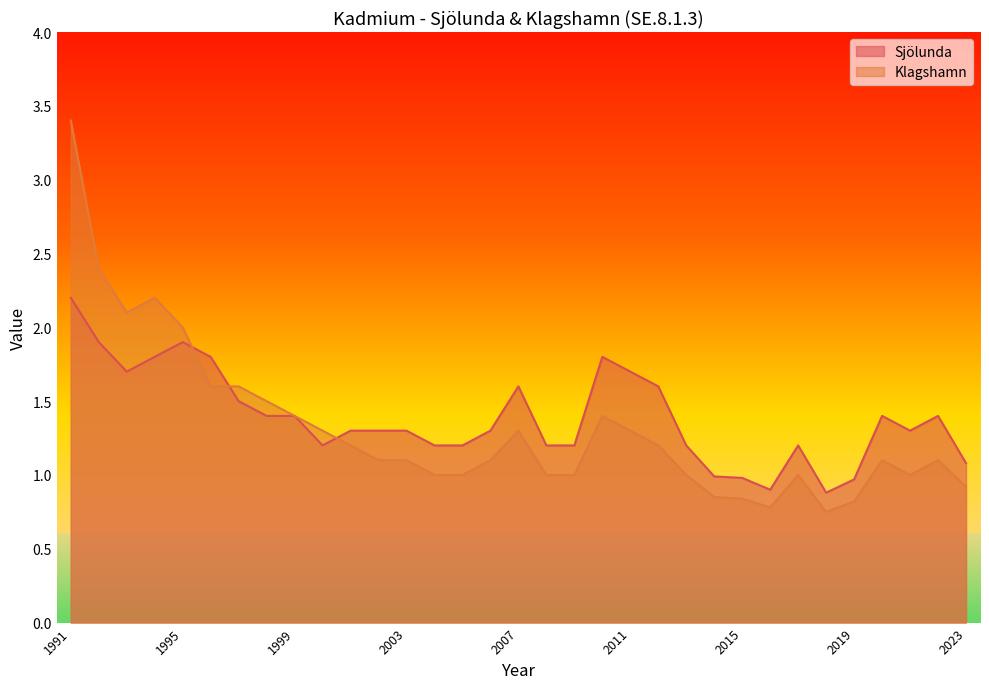

What is the approximate value of Sjölunda at 2006?

1.3